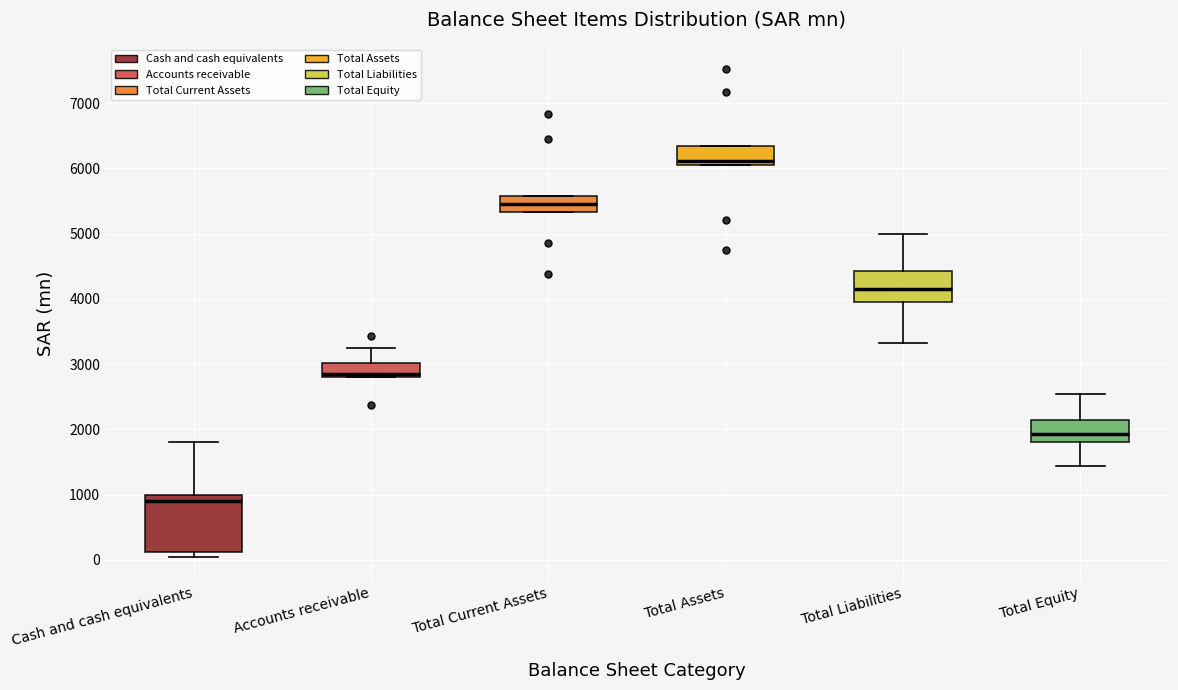

Comparing the boxes themselves (not the whiskers), which one is the tallest?

Cash and cash equivalents